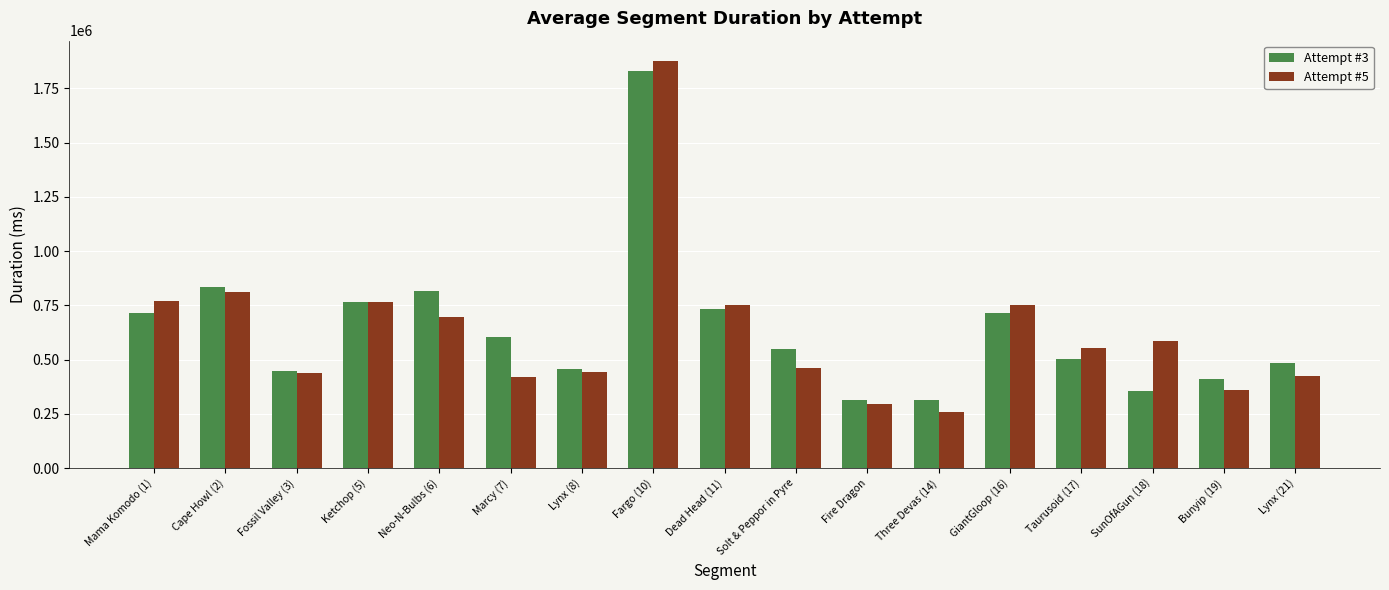

List the series in order of their peak value, highest first.

Attempt #5, Attempt #3